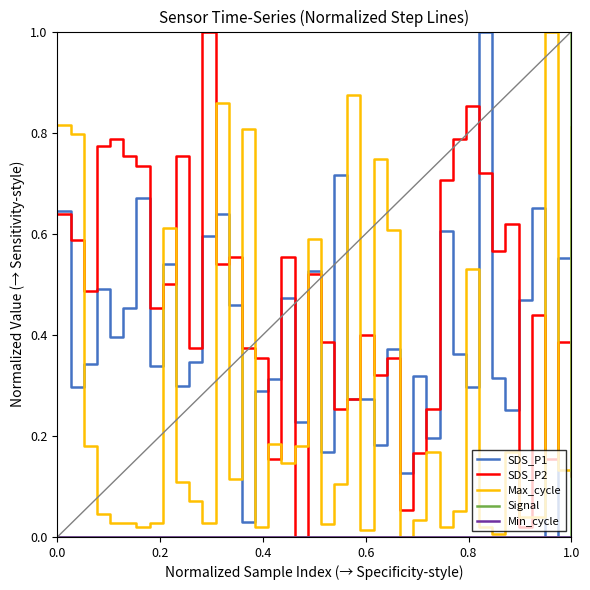

Which series has the largest total across all categories?

SDS_P2